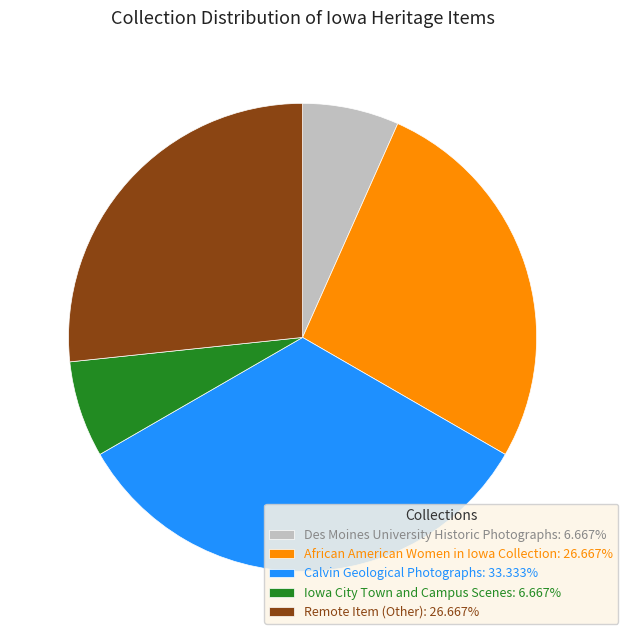

Is there a majority slice in this chart?

No